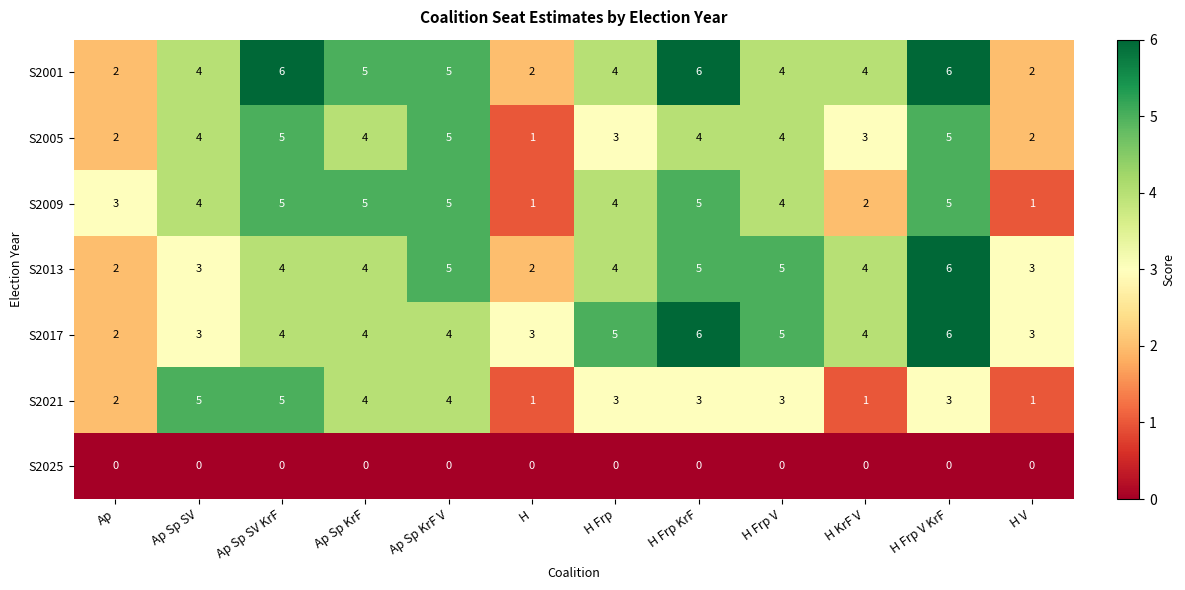

What is the difference between the highest and lowest values at Ap Sp SV KrF?

6